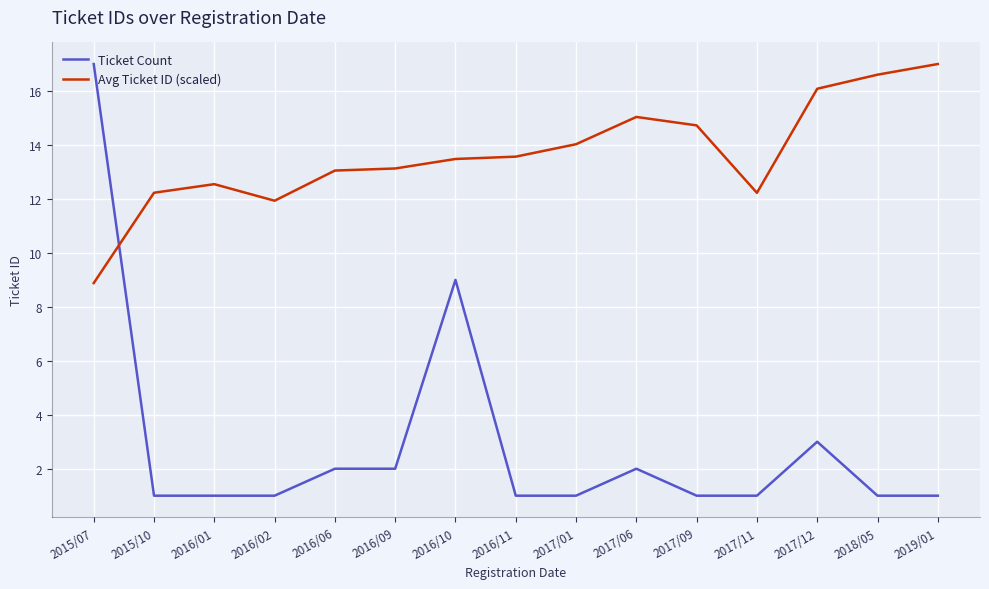

What is the difference between the second highest and minimum values in the Avg Ticket ID (scaled) series?

7.7